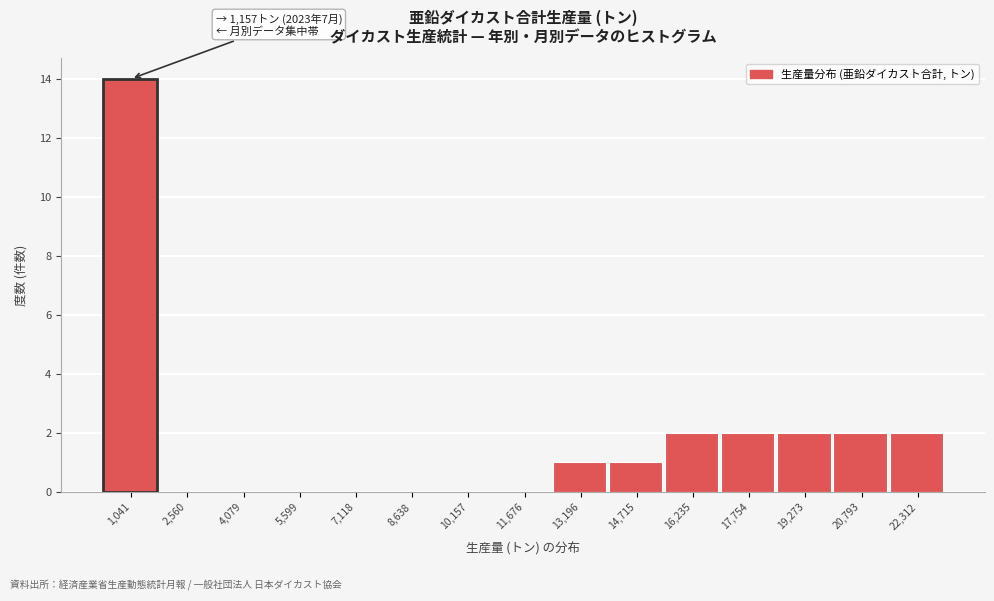

Reading left to right, extract all data points from this chart.

1,041=14	2,560=0	4,079=0	5,599=0	7,118=0	8,638=0	10,157=0	11,676=0	13,196=1	14,715=1	16,235=2	17,754=2	19,273=2	20,793=2	22,312=2